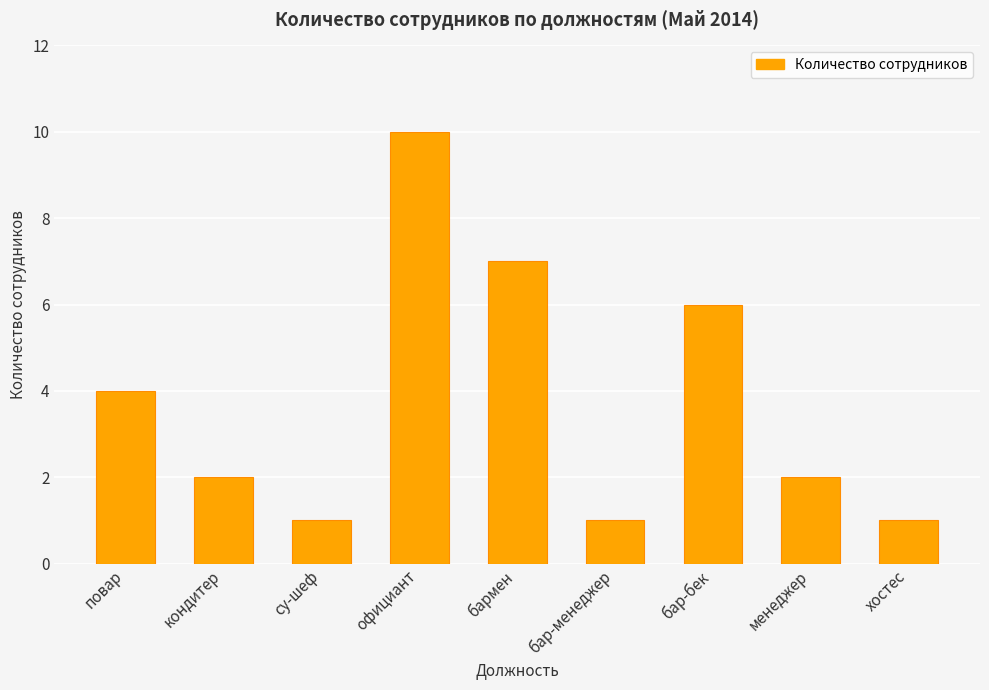

What is the change in value from бармен to хостес?

-6